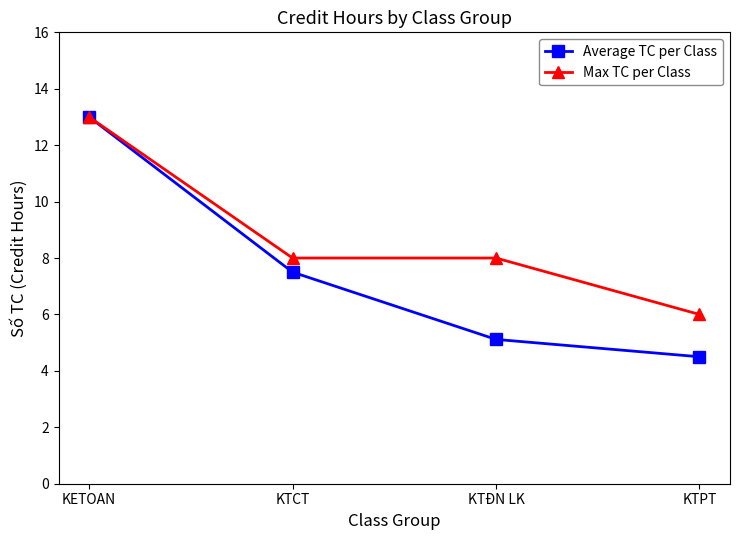

Reading left to right, transcribe all the data shown in this chart.

Average TC per Class: KETOAN=13.0	KTCT=7.5	KTĐN LK=5.1	KTPT=4.5
Max TC per Class: KETOAN=13.0	KTCT=8.0	KTĐN LK=8.0	KTPT=6.0